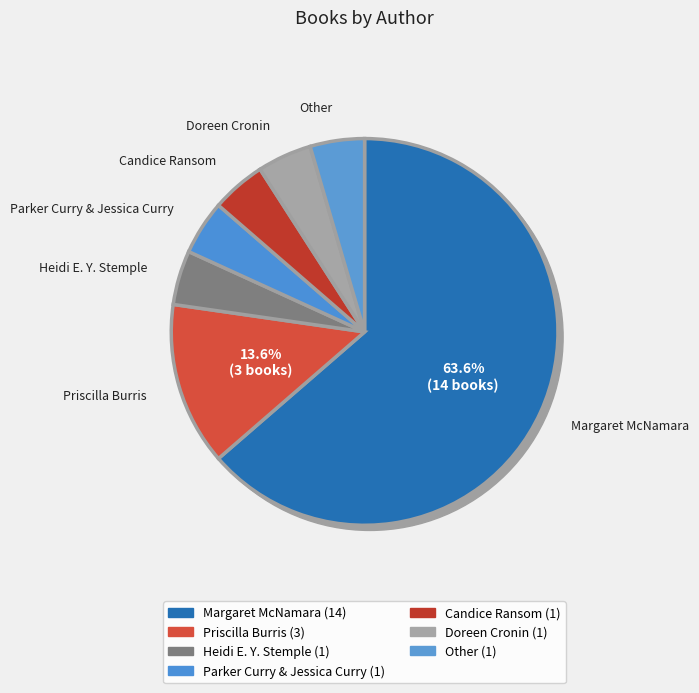

To the nearest percent, what is the average slice percentage?

14%